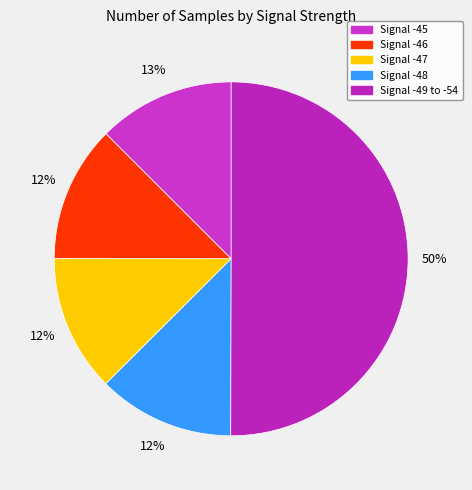

What is the smallest slice in the pie chart?

Signal -46